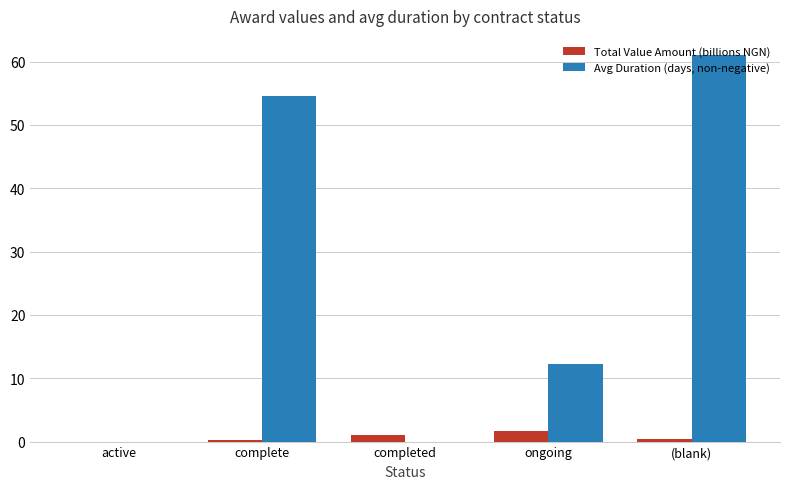

Is it true that Total Value Amount (billions NGN) equals 0.3 at complete?

True